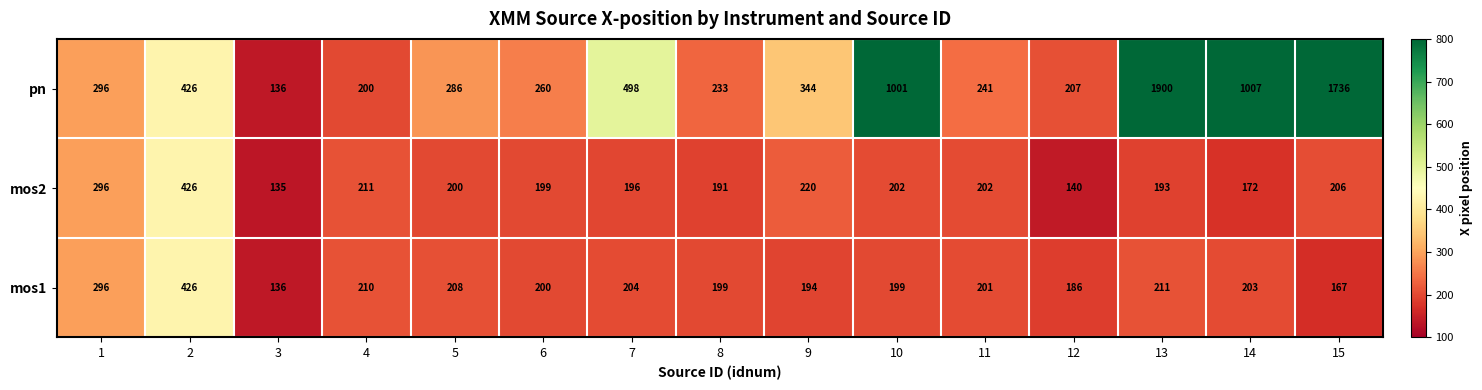

How many data points does each series have?

15